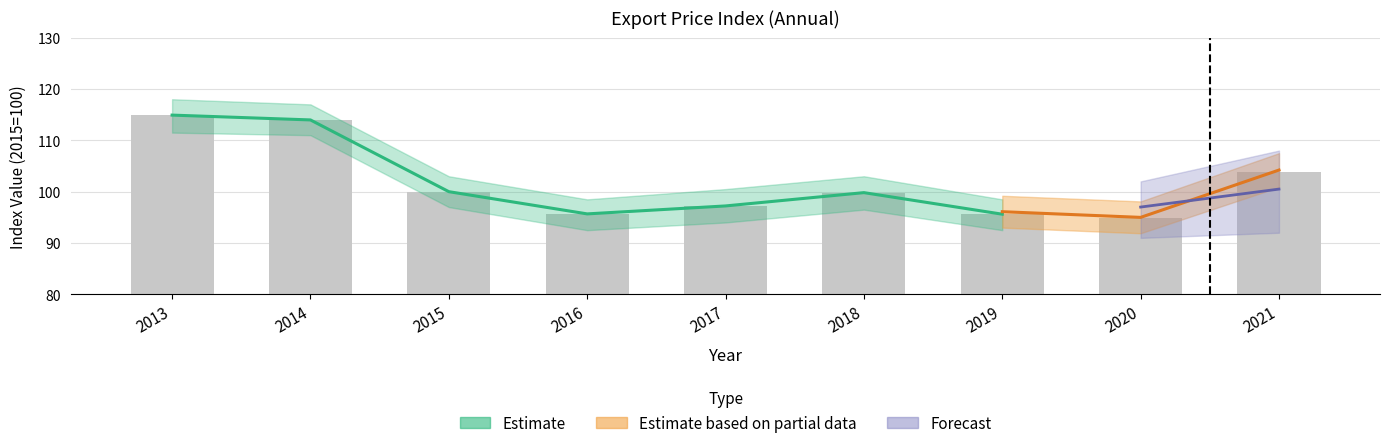

Approximately how many times larger is the value at 2019 compared to 2020?

1.0